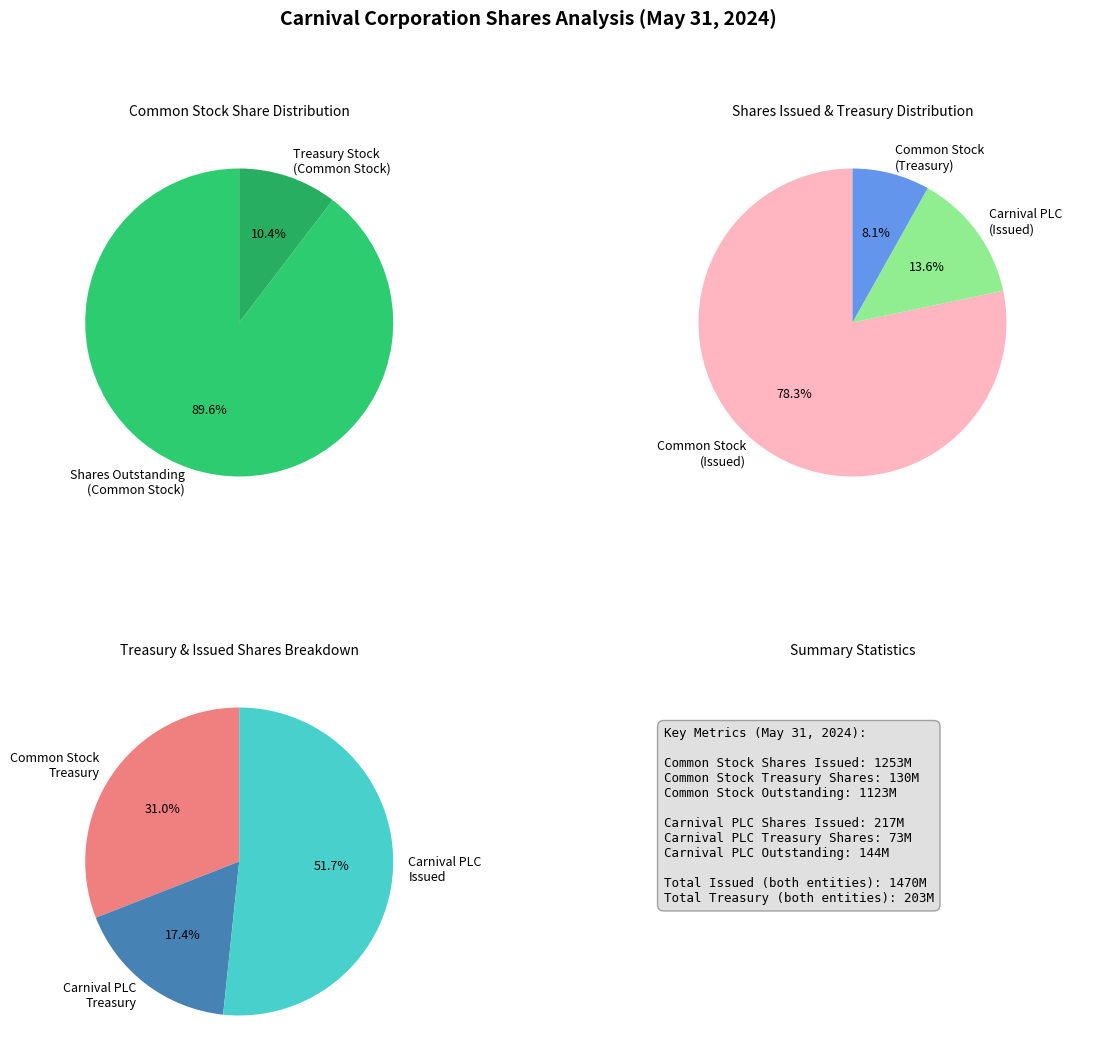

Rank the categories by value from highest to lowest.

Common stock shares issued (Common Stock), Common stock shares issued (Carnival PLC), Treasury stock shares (Common Stock), Treasury stock shares (Carnival PLC)